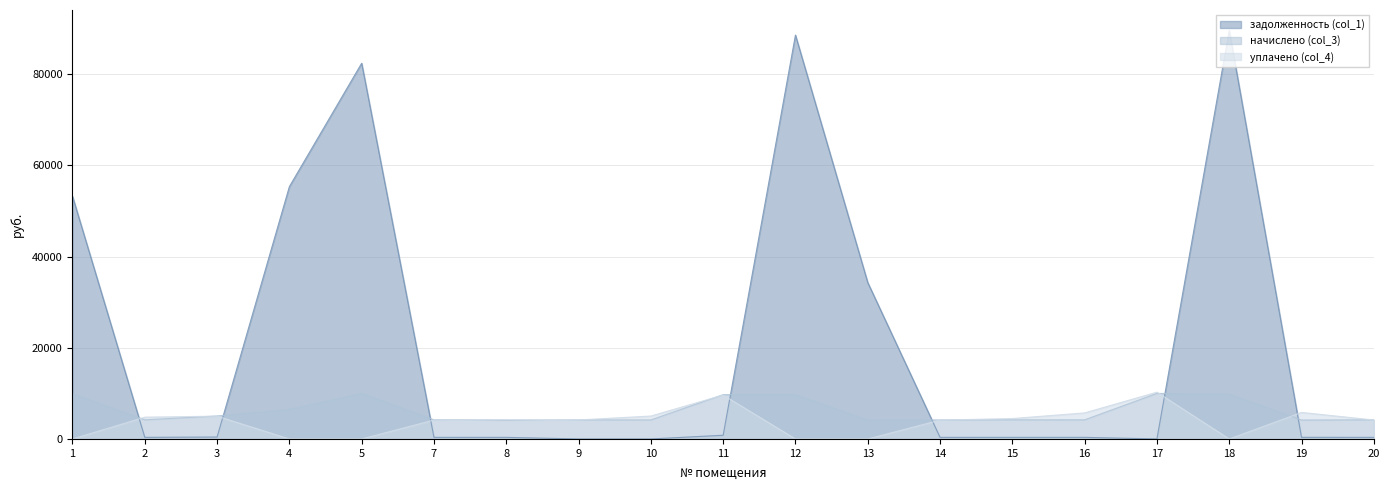

How many data points in задолженность (col_1) are less than 349?

6